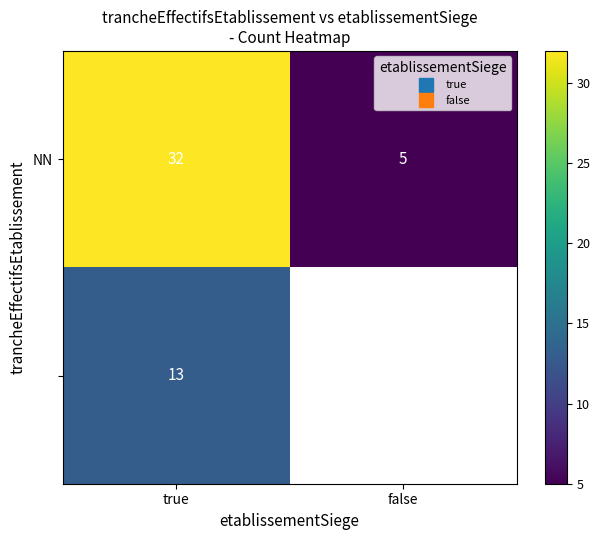

What is the greatest value displayed?

32.0